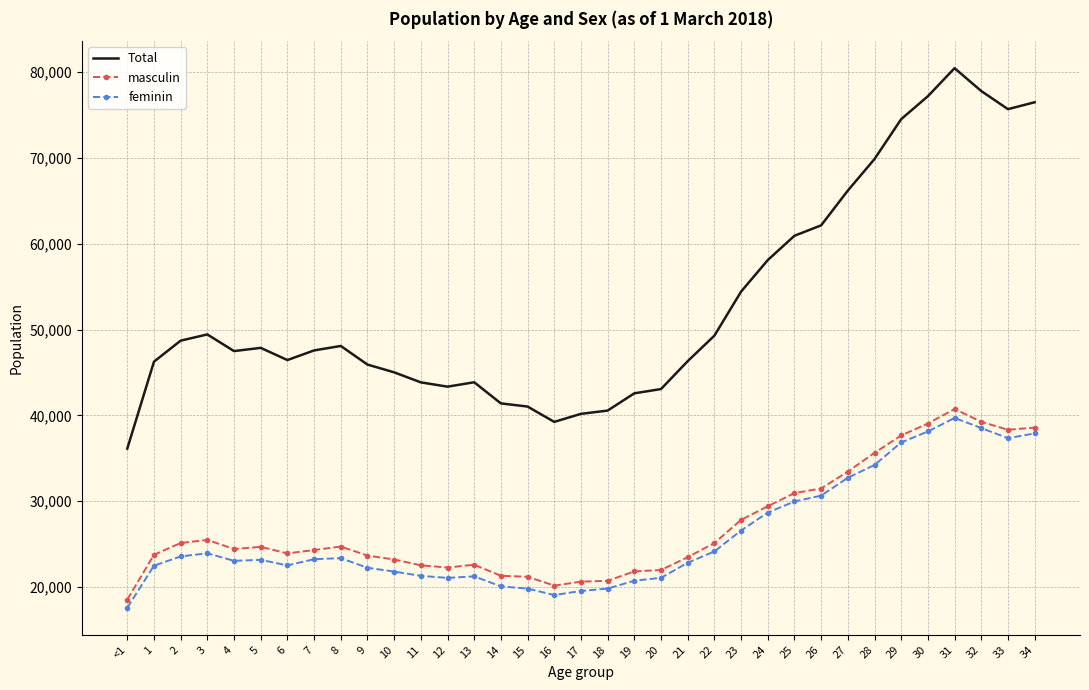

True or false: feminin and Total intersect in this chart.

False